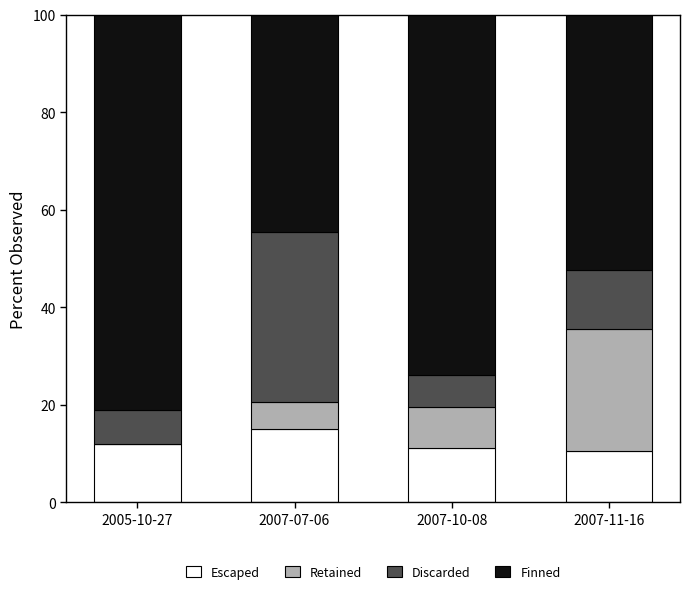

Is it true that Escaped equals 10.5 at 2007-11-16?

True